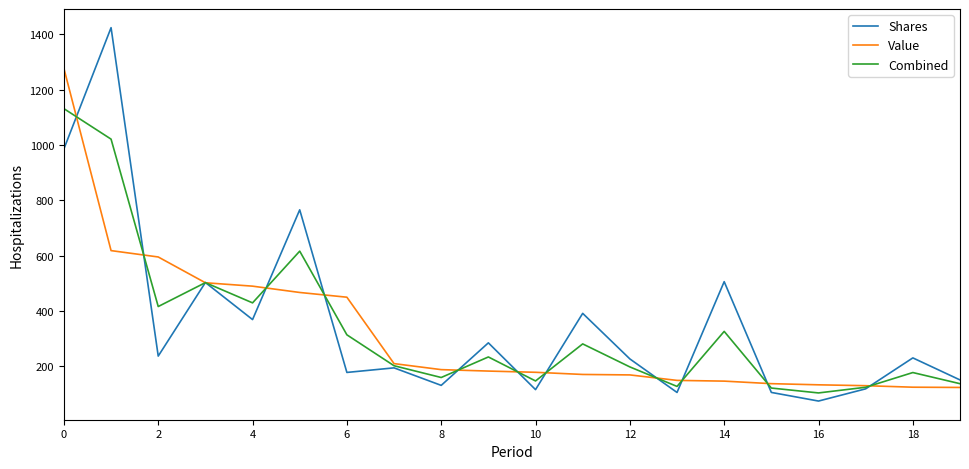

List the series in order of their peak value, highest first.

Shares, Value, Combined